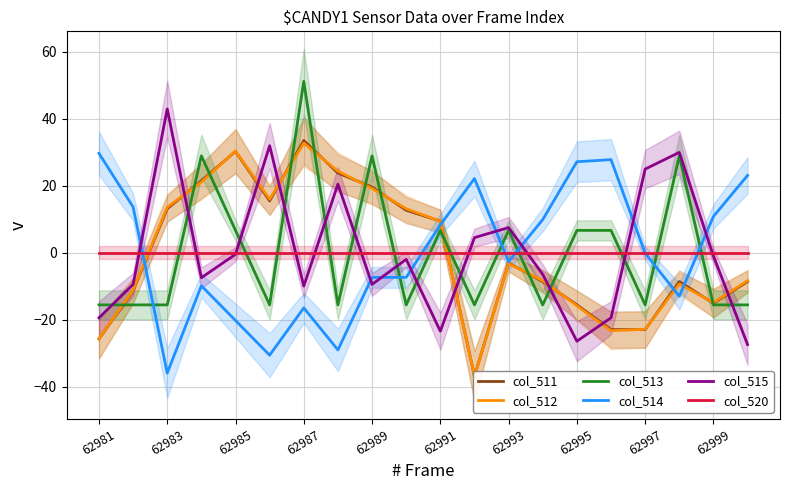

How many times do col_513 and col_520 cross each other?

14